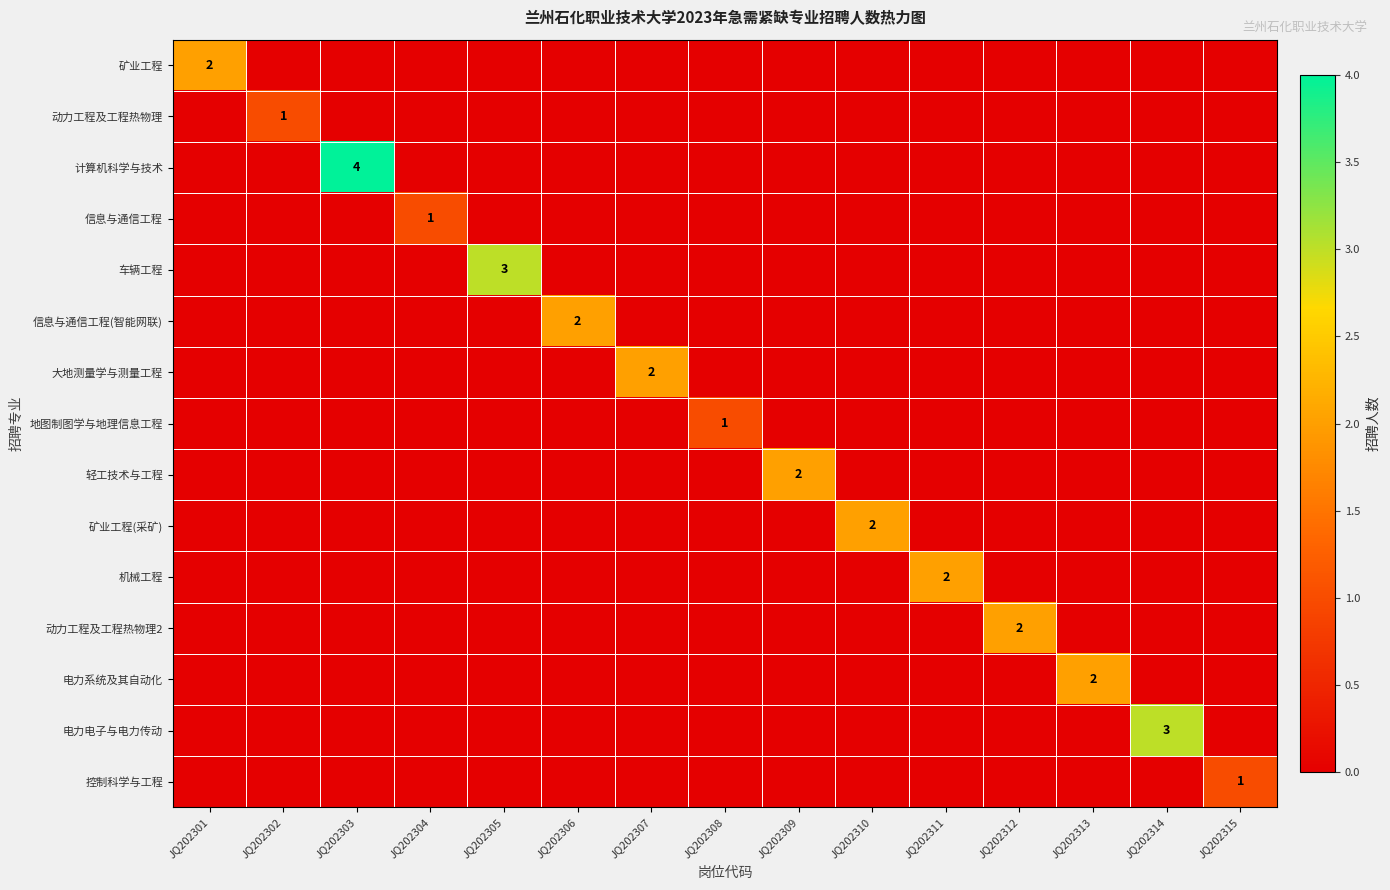

At which category is the sum across all series the highest?

JQ202303